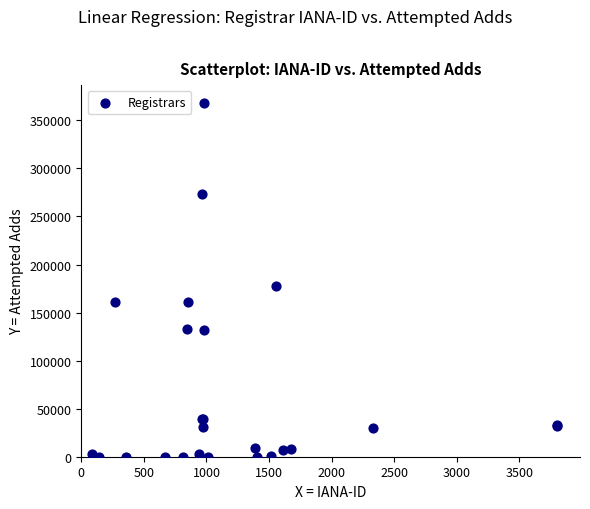

What Y value in the scatter plot is closest to 184130?

177994